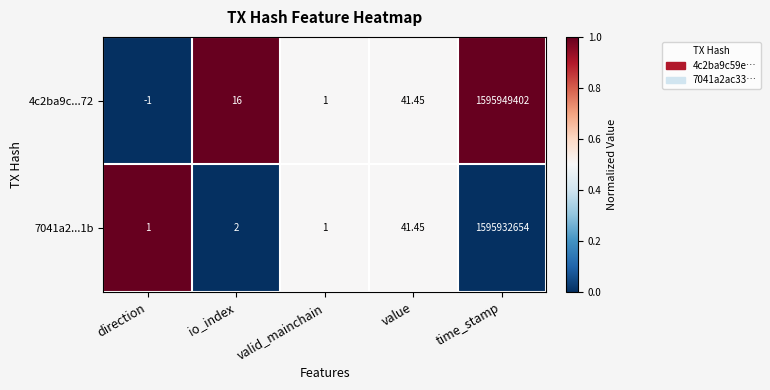

At which label is 7041a2...1b closest to 797966327?

value